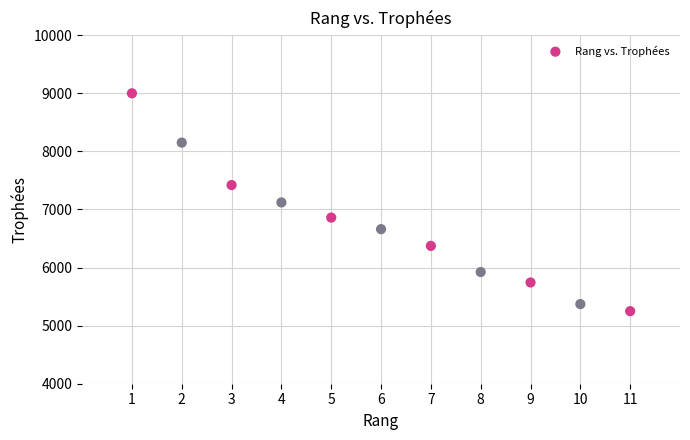

What is the range of X values (max minus min)?

10